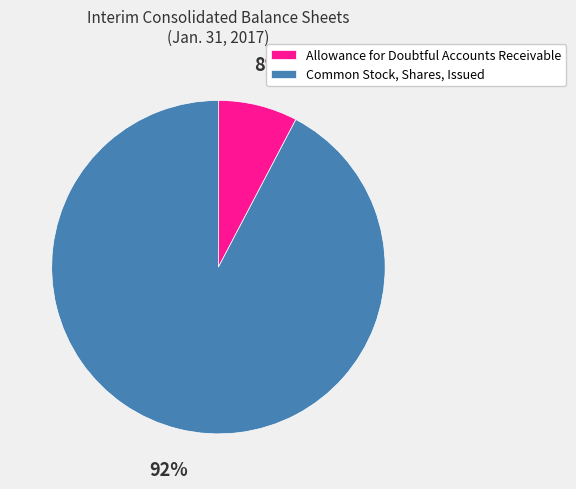

The Common Stock, Shares, Issued slice represents 92% of the pie. True or false?

True